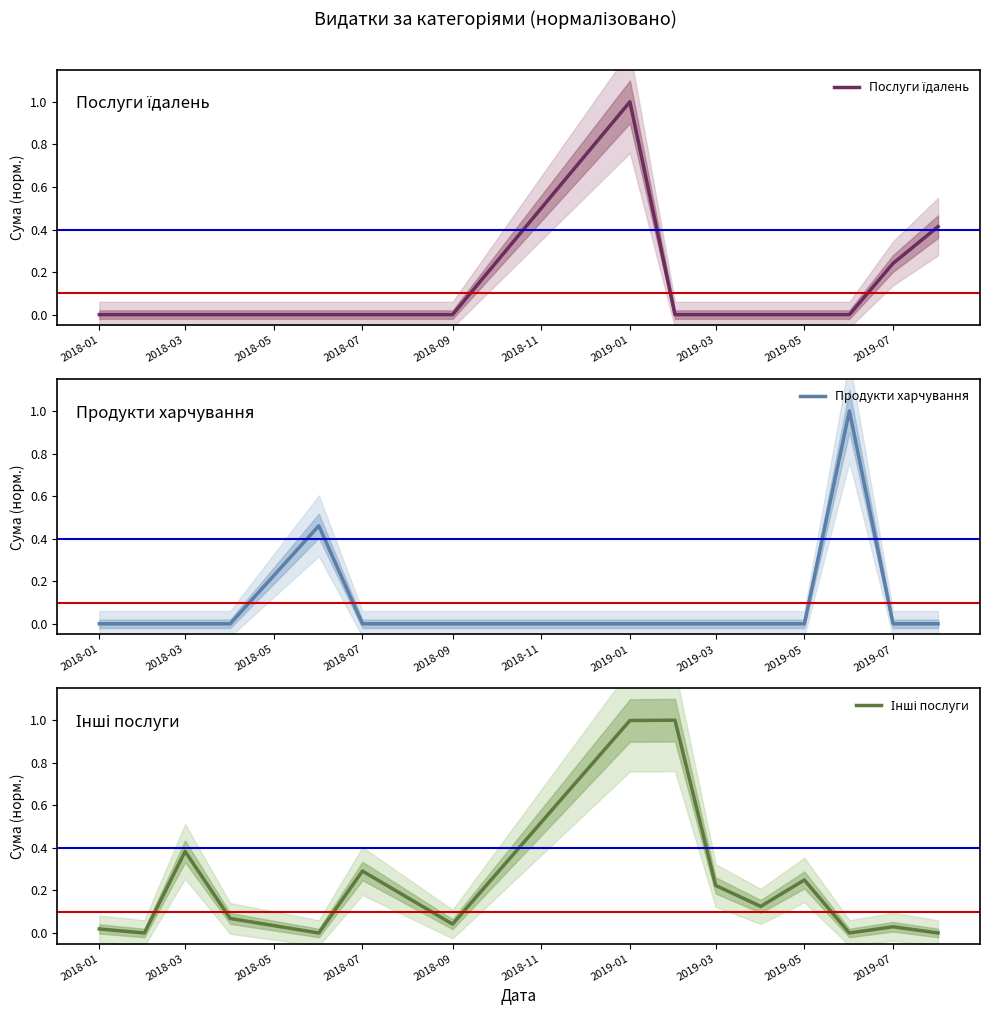

In Продукти харчування, how many points are higher than both neighbors (excluding endpoints)?

2